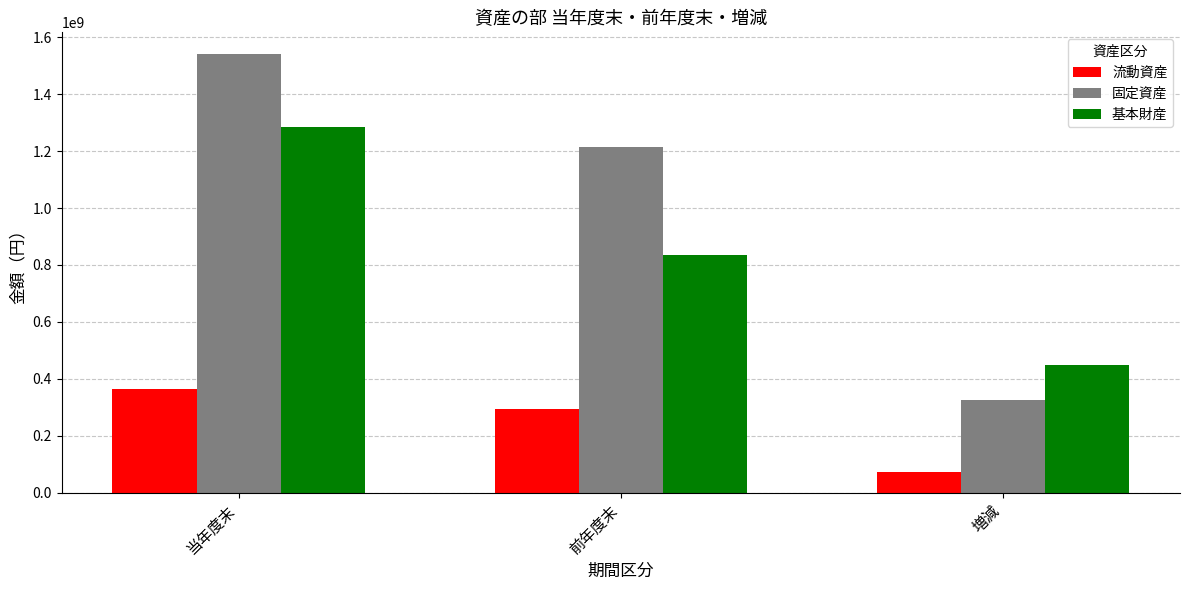

How many categories are shown in the chart?

3